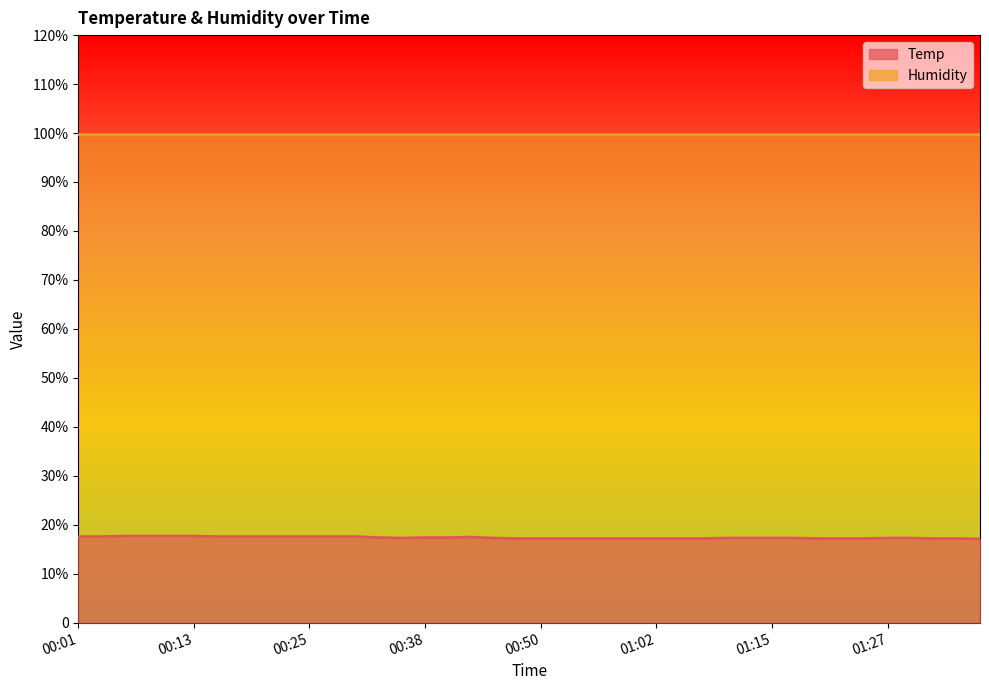

Reading left to right, transcribe all the data shown in this chart.

00:01=17.6	00:03=17.6	00:06=17.7	00:08=17.7	00:11=17.7	00:13=17.7	00:16=17.6	00:18=17.6	00:21=17.6	00:23=17.6	00:25=17.6	00:28=17.6	00:30=17.6	00:33=17.4	00:35=17.3	00:38=17.4	00:40=17.4	00:43=17.5	00:45=17.3	00:48=17.2	00:50=17.2	00:52=17.2	00:55=17.2	00:57=17.2	01:00=17.2	01:02=17.2	01:05=17.2	01:07=17.2	01:10=17.3	01:12=17.3	01:15=17.3	01:17=17.3	01:19=17.2	01:22=17.2	01:24=17.2	01:27=17.3	01:29=17.3	01:32=17.2	01:34=17.2	01:37=17.1